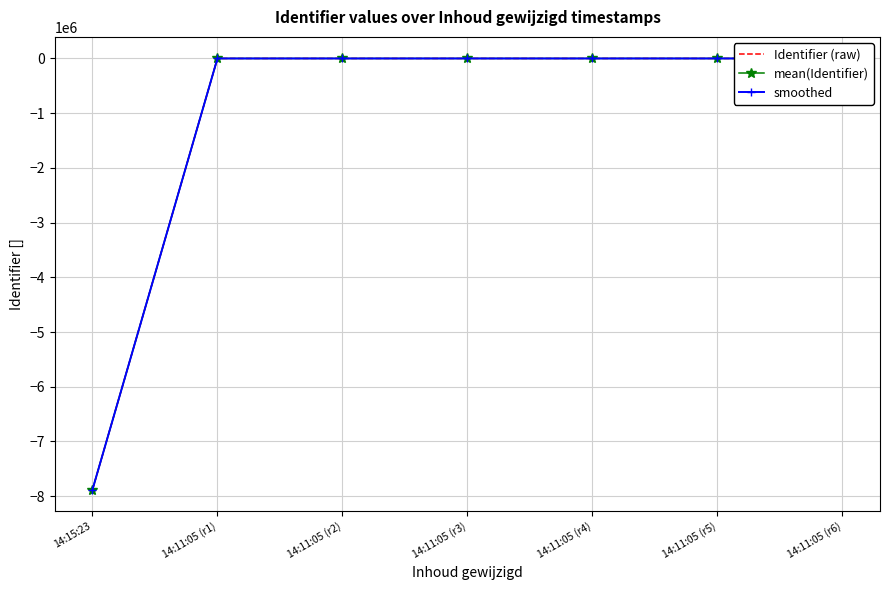

Does the chart have visible grid lines?

Yes